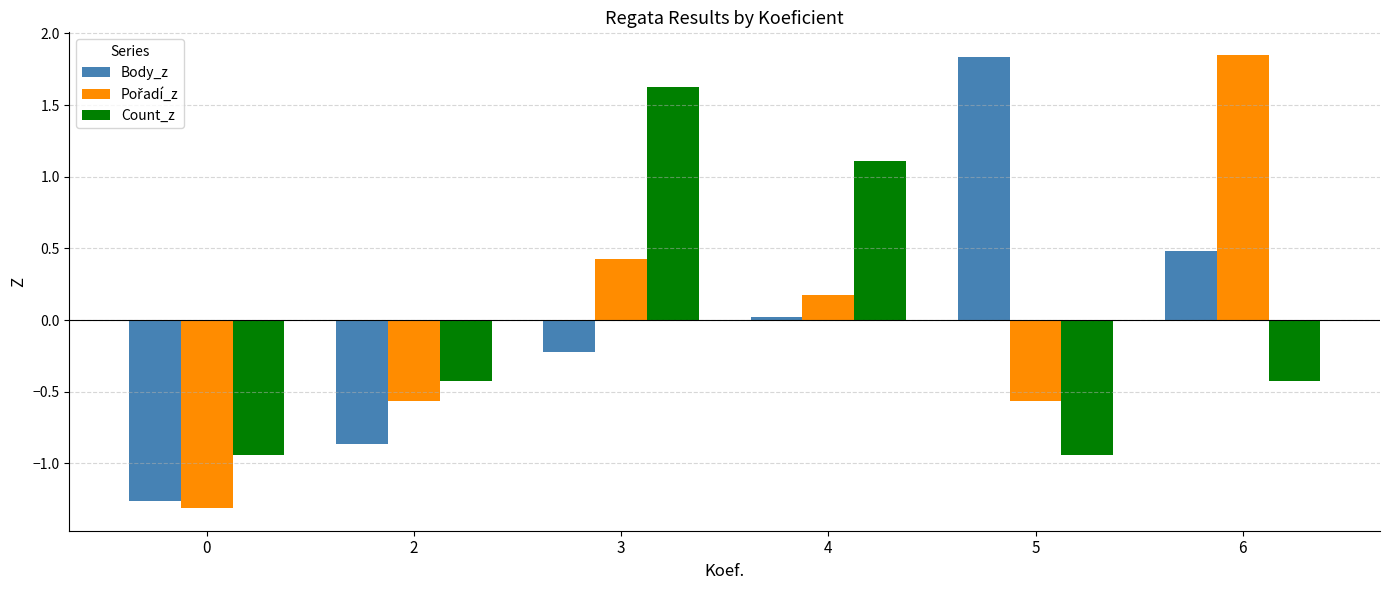

How many data points in Count_z are above 0?

2